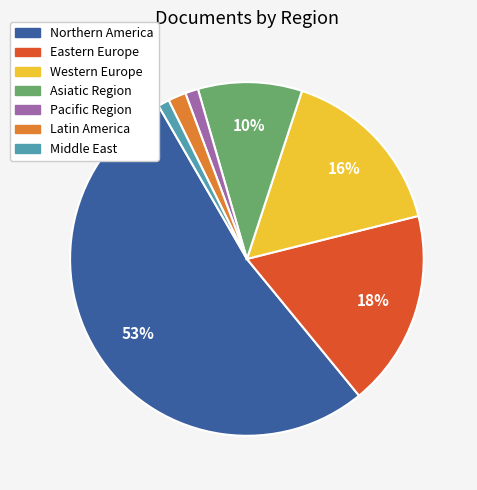

What is the ratio of the value at Asiatic Region to the value at Western Europe?

0.6